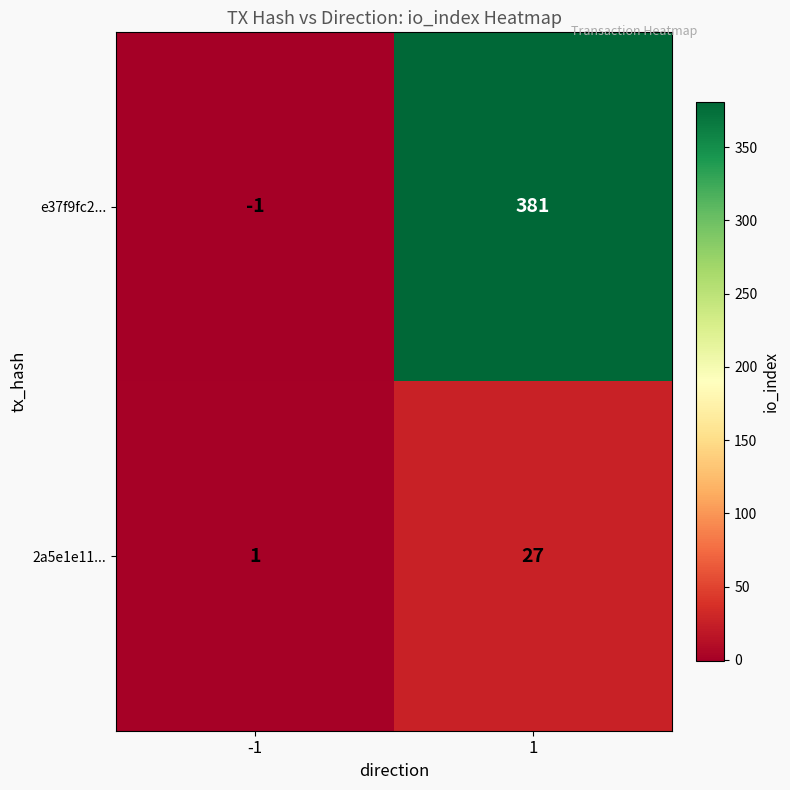

Rank the series by their maximum value, from highest to lowest.

e37f9fc2..., 2a5e1e11...